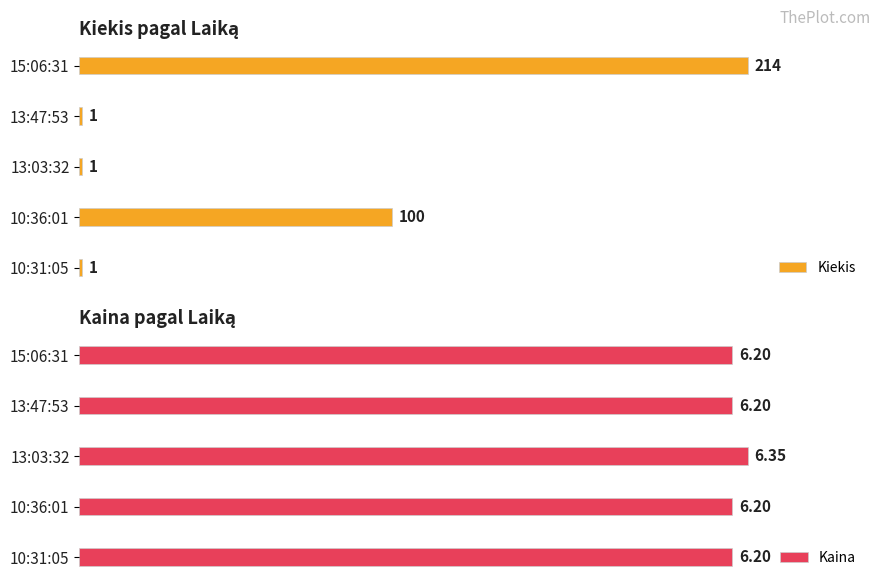

Which series has the largest total across all categories?

Kiekis